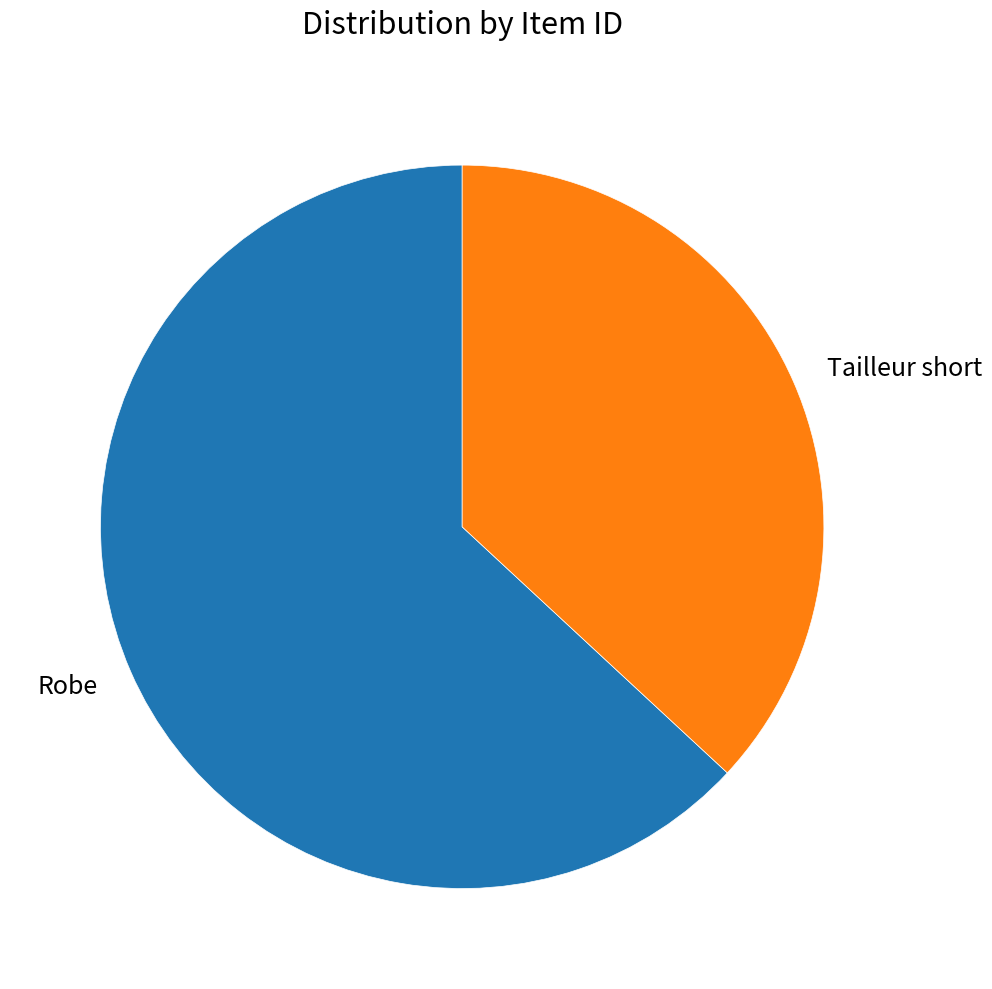

True or false: Tailleur short accounts for 37% of the total.

True